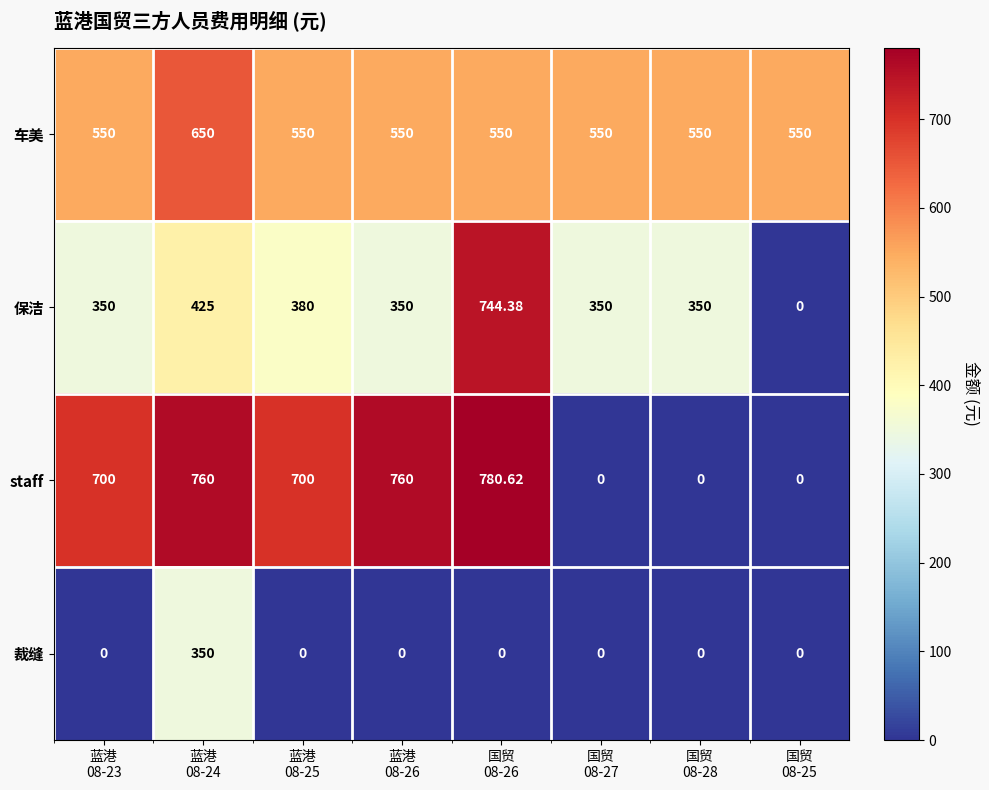

What is the greatest value displayed?

780.6